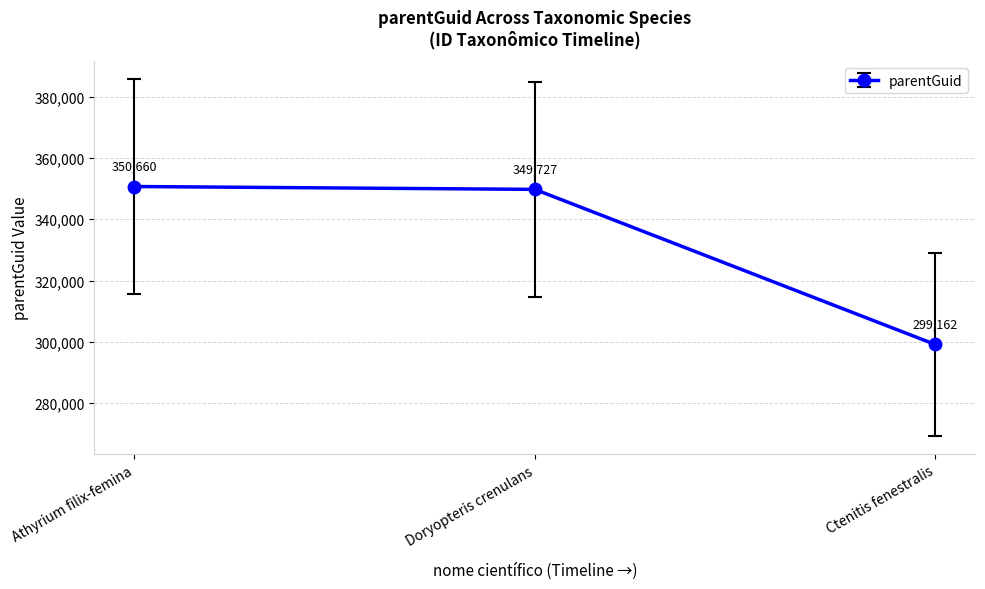

How many lines are shown in the chart?

1